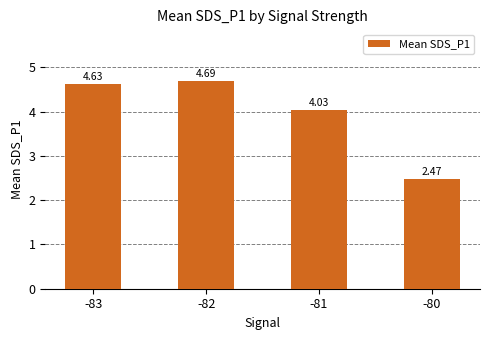

What is the sum of the values at -82 and -80?

7.2